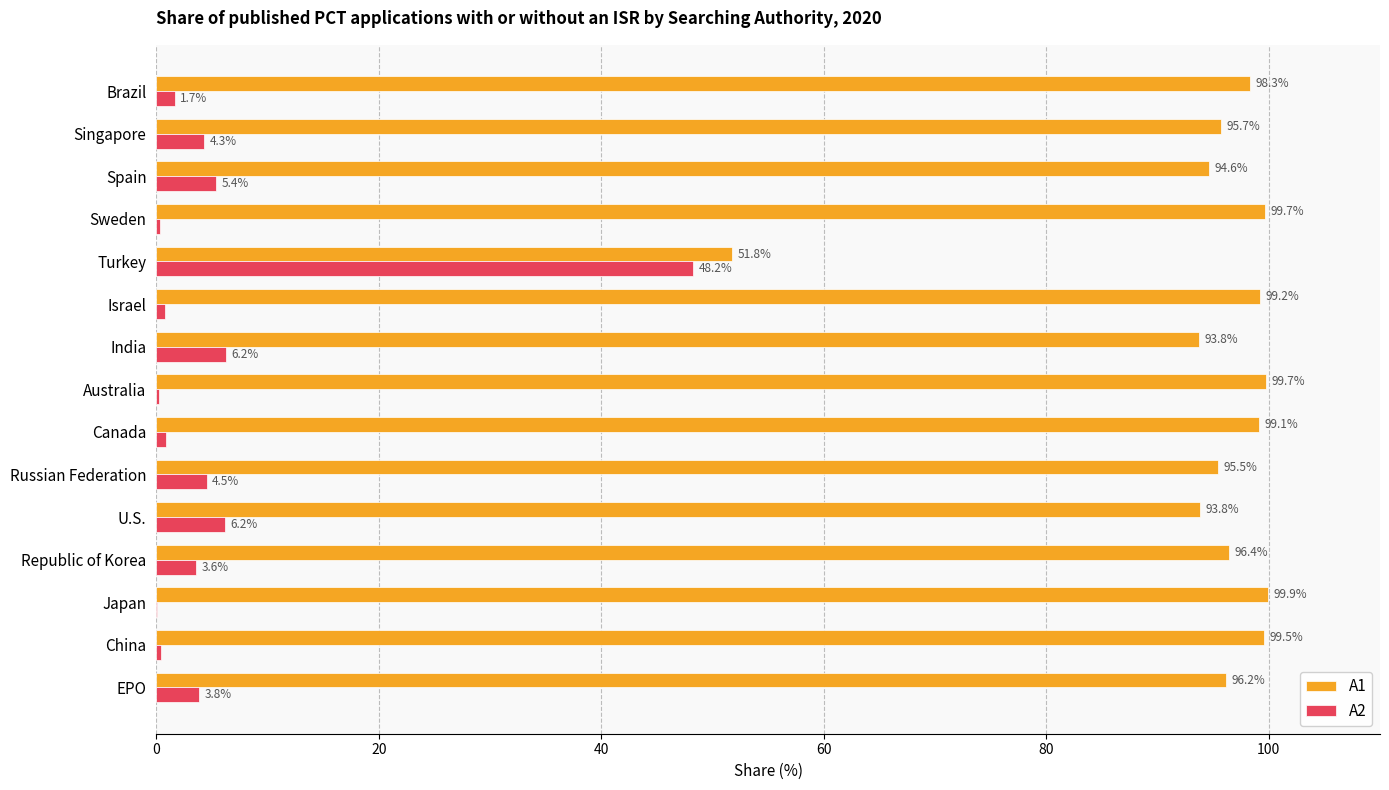

Is it true that A1 equals 33.9 at Canada?

False